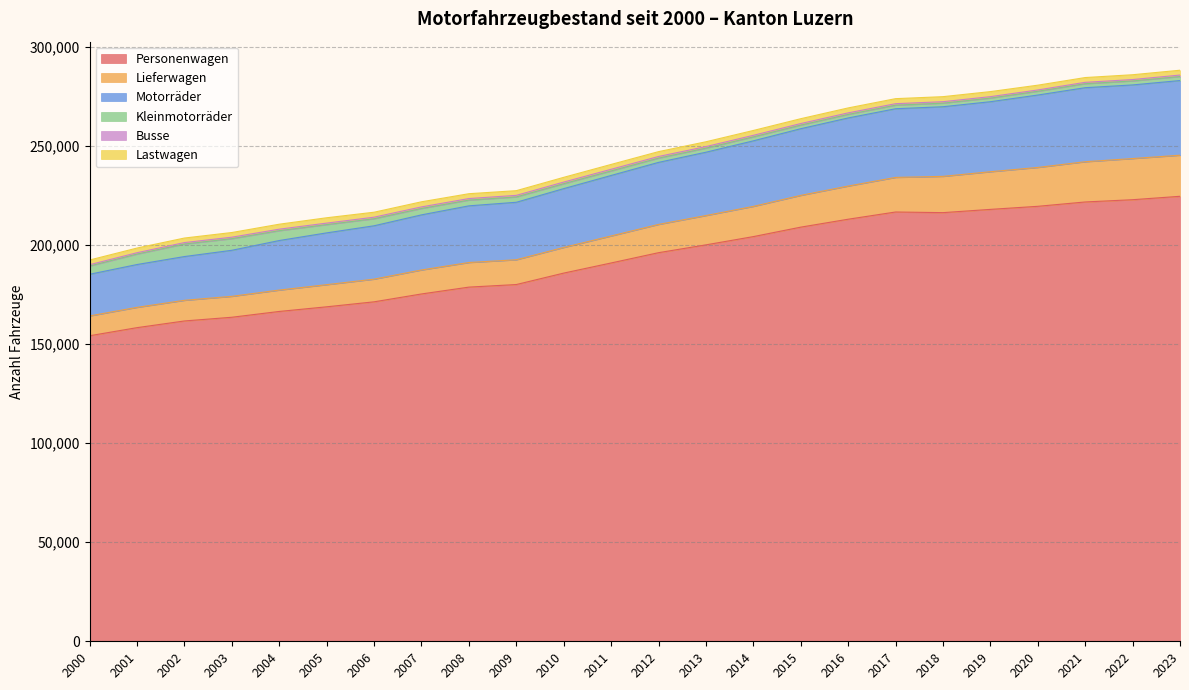

What is the minimum value for Personenwagen?

154246